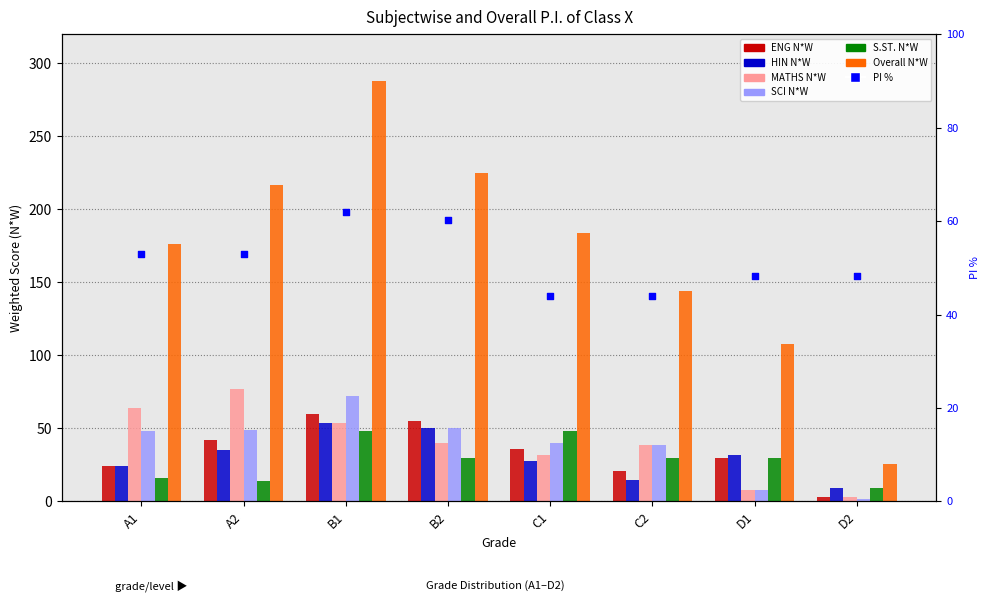

Which series contains the highest Y value?

Overall N*W